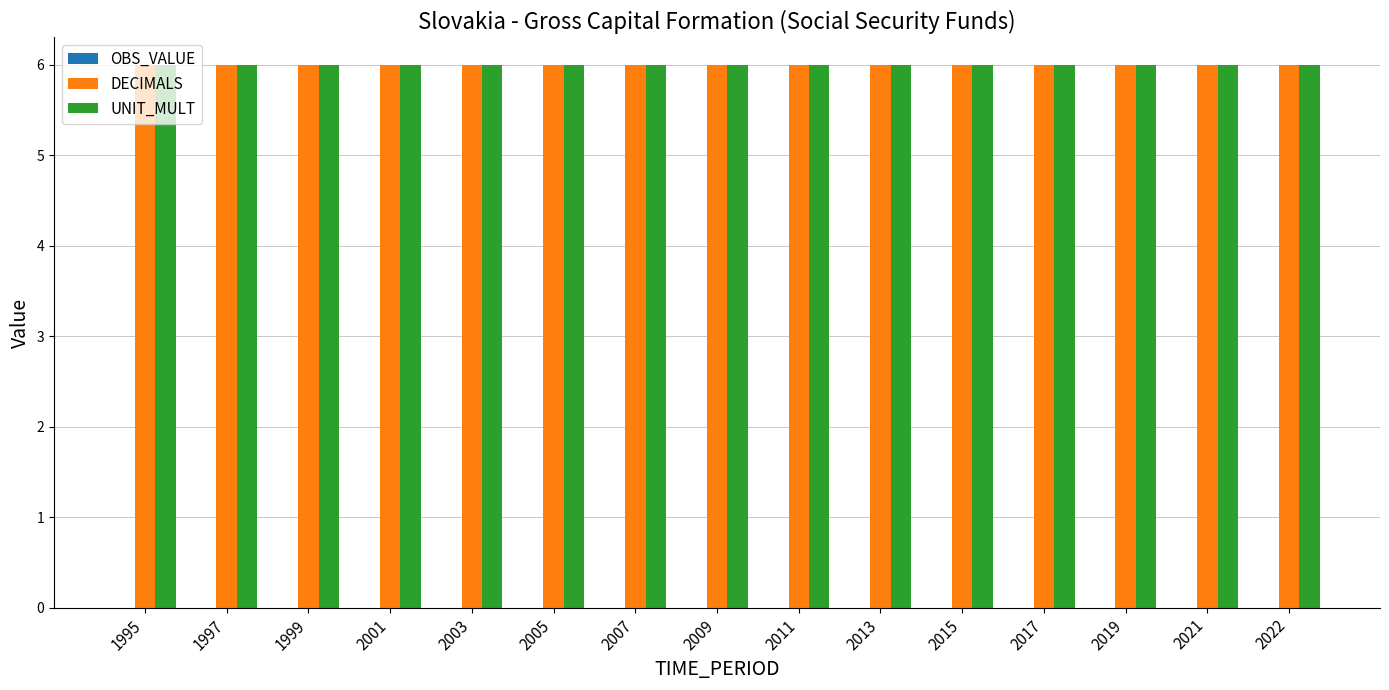

Which series changed the most between 2007 and 2015?

OBS_VALUE